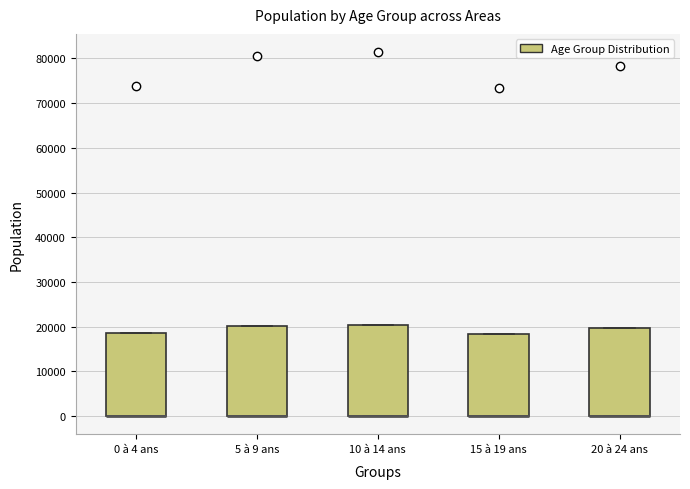

Reading left to right, transcribe this box plot: for each box, give where its median line is, the range the box spans, and where its two whiskers end, as read against the y-axis. The values are not printed on the chart, so give them approximately, as read against the axis.

0 à 4 ans: median 0 (drawn on the box's lower edge), box 0 to 19000, whiskers 0 to 19000
5 à 9 ans: median 0 (drawn on the box's lower edge), box 0 to 20000, whiskers 0 to 20000
10 à 14 ans: median 0 (drawn on the box's lower edge), box 0 to 20000, whiskers 0 to 20000
15 à 19 ans: median 0 (drawn on the box's lower edge), box 0 to 18000, whiskers 0 to 18000
20 à 24 ans: median 0 (drawn on the box's lower edge), box 0 to 20000, whiskers 0 to 20000